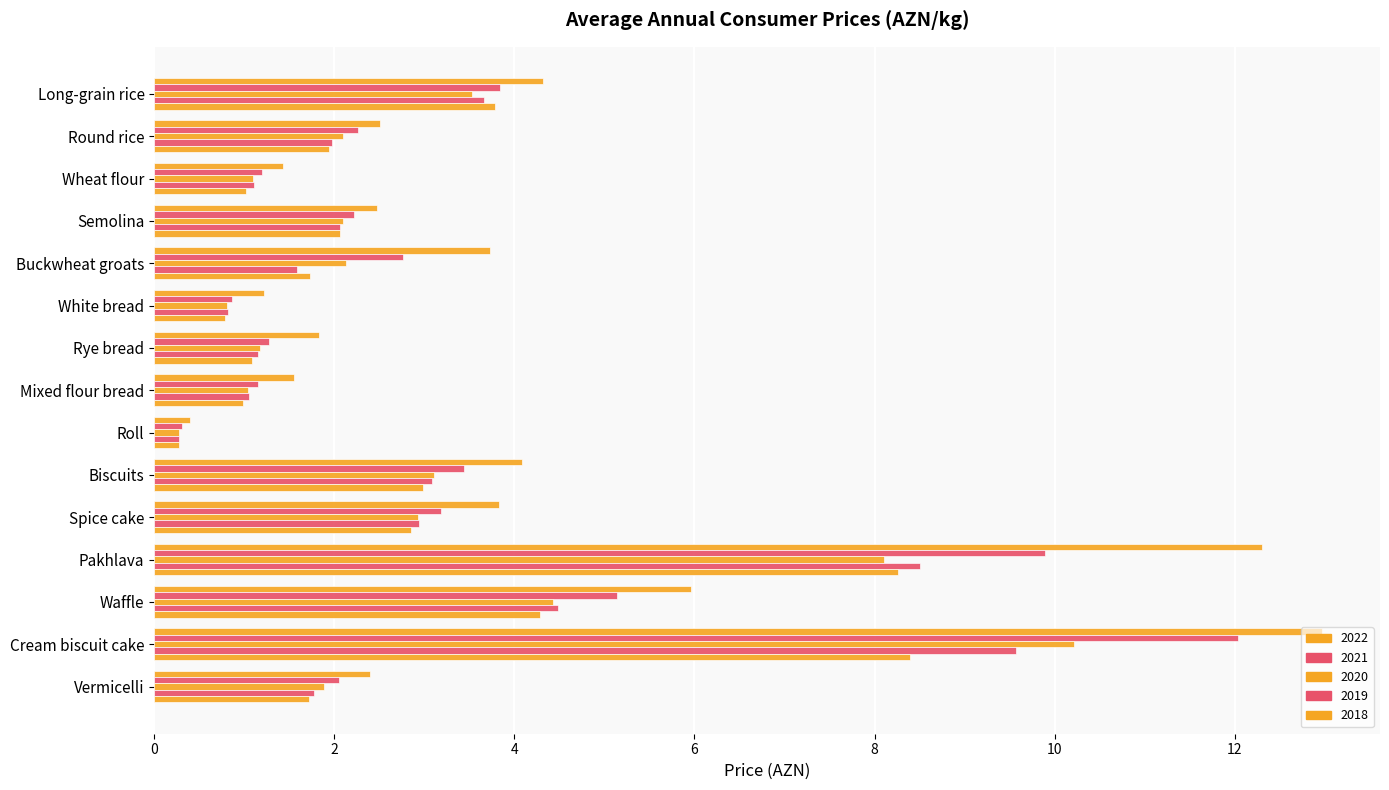

At Roll, list the series in order from largest to smallest.

2022, 2021, 2020, 2018, 2019